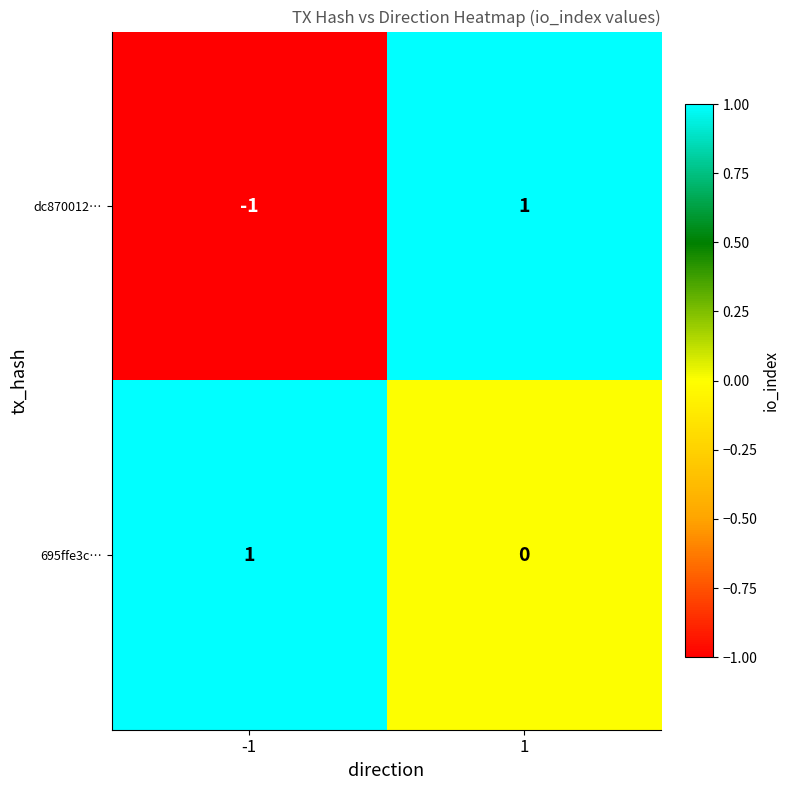

The 695ffe3c… series shows 0 at 1. True or false?

True